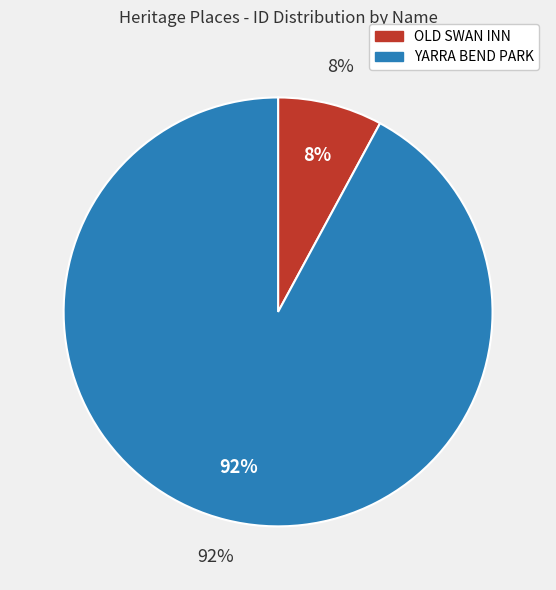

Which category accounts for the majority?

YARRA BEND PARK